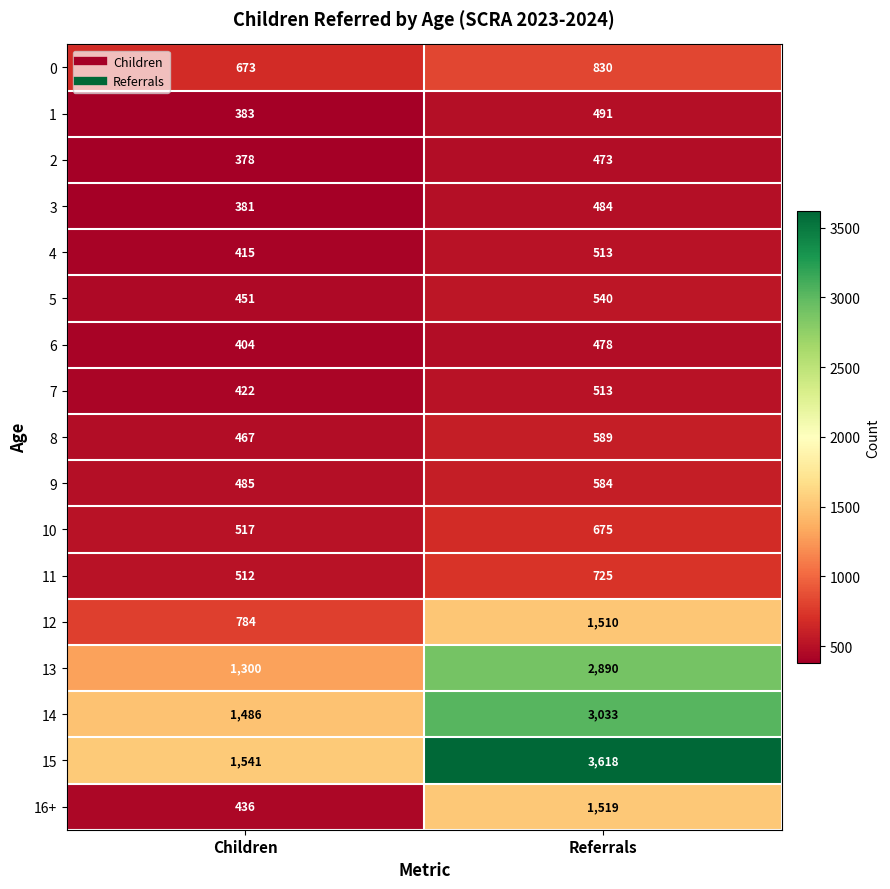

Which category has the lowest value across all series?

Children